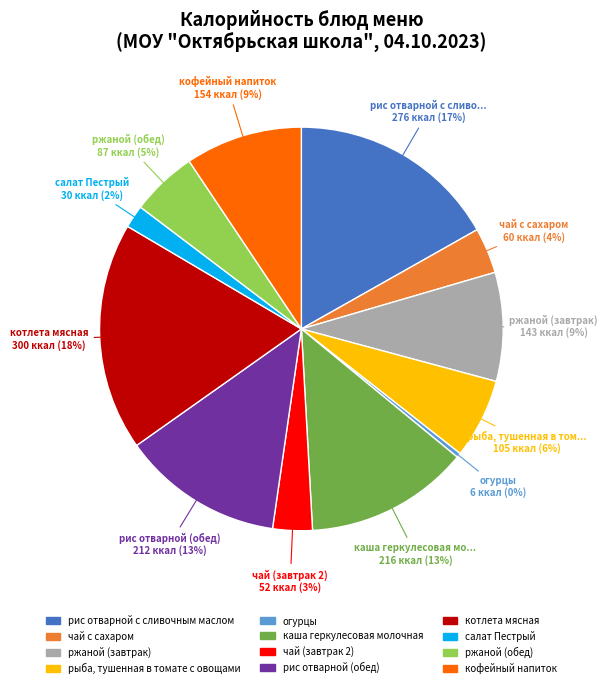

What is the ratio of the value at рис отварной (обед) to the value at кофейный напиток?

1.4